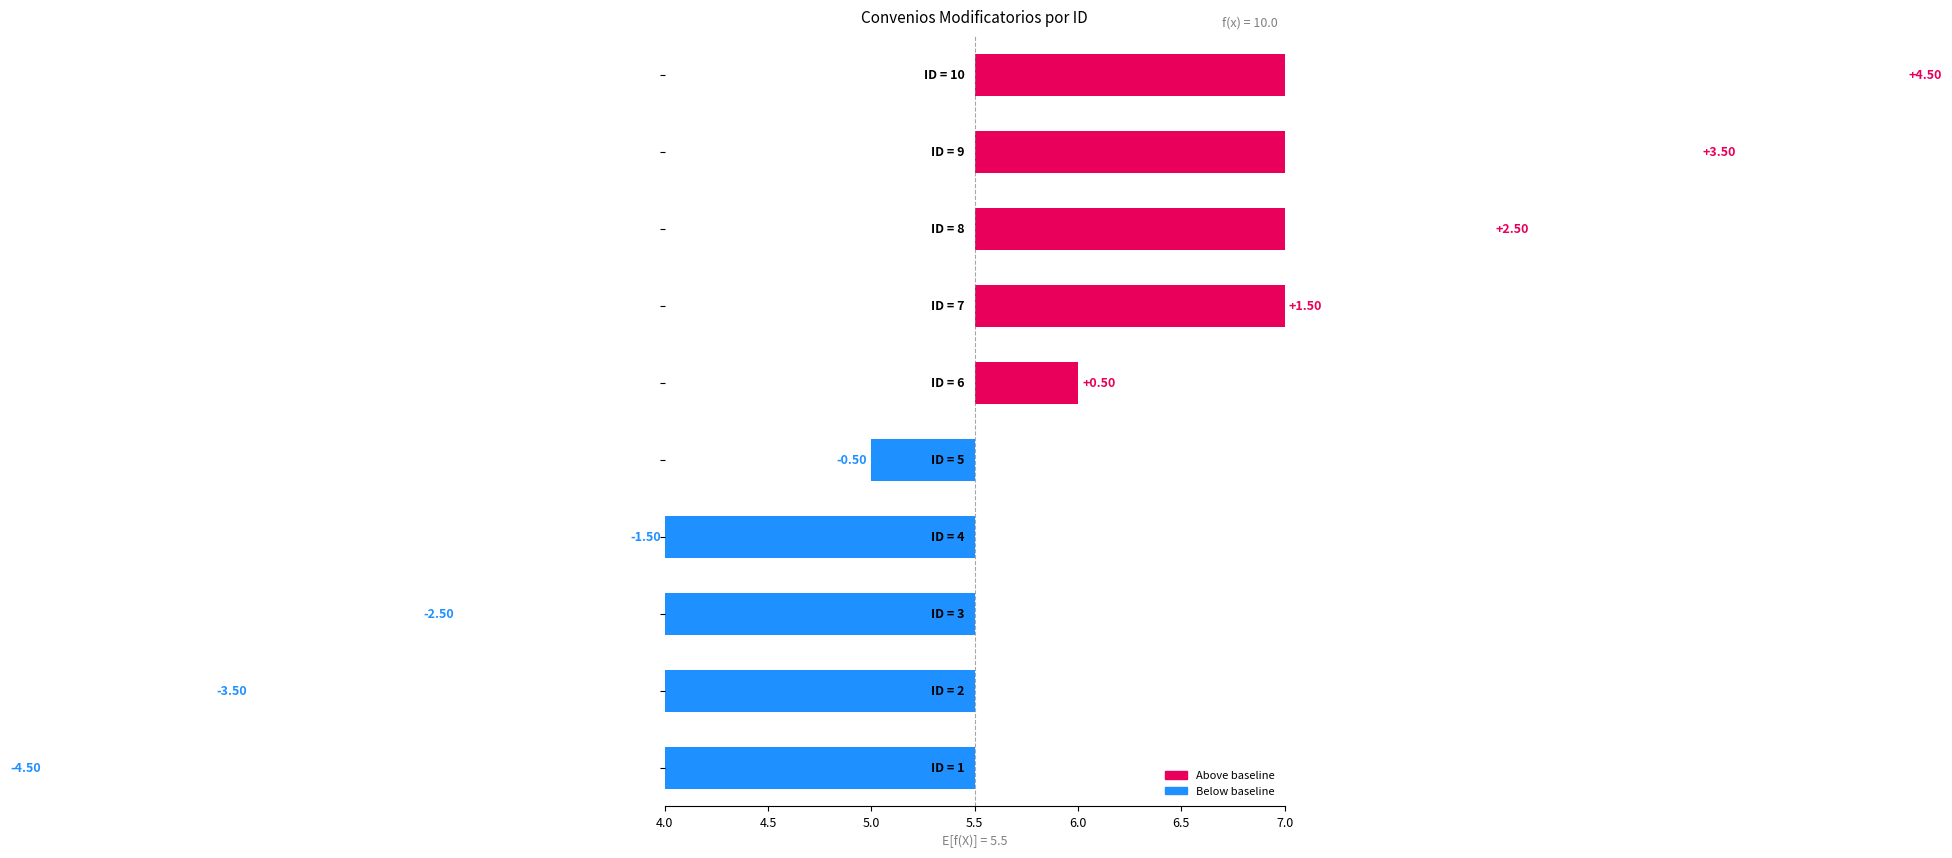

The value at 2 is -2.1. True or false?

False